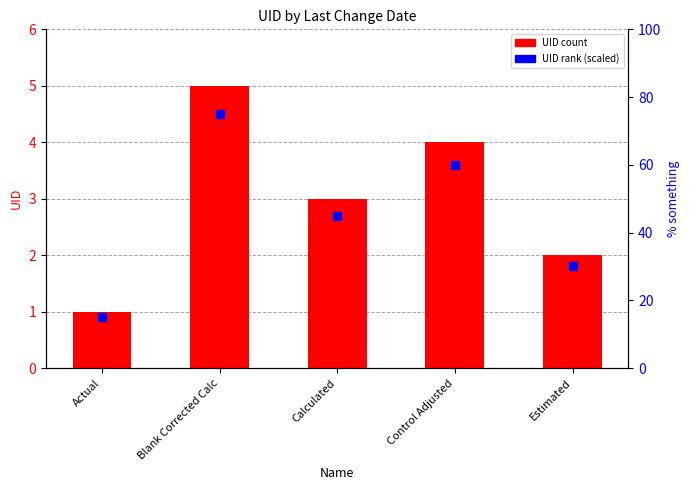

What is the approximate value at Actual?

1